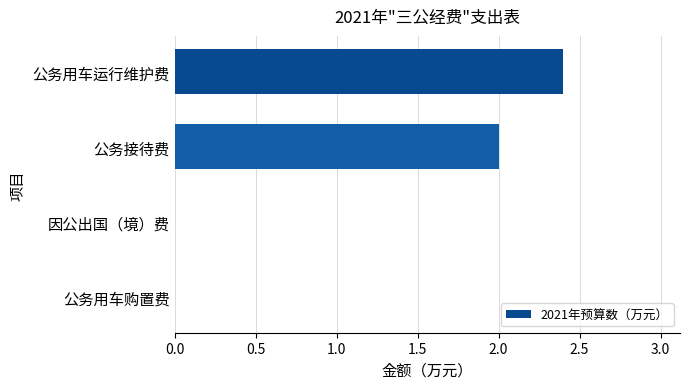

The chart shows a value of 0.9 at 公务用车运行维护费. True or false?

False